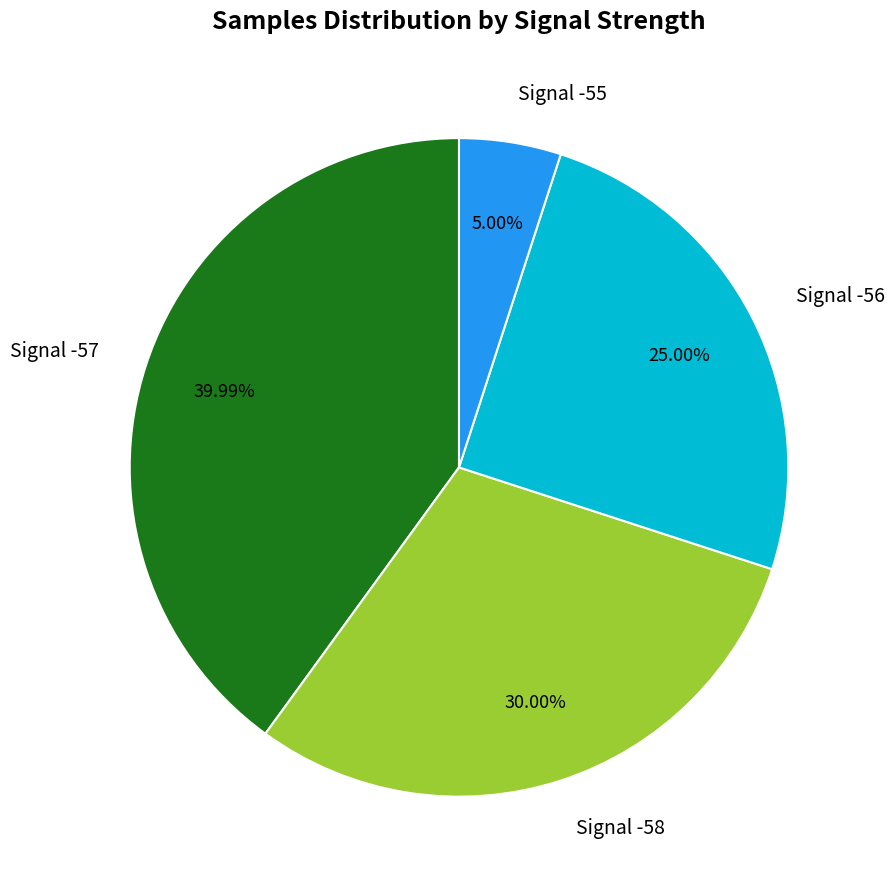

Rank the categories by value from lowest to highest.

Signal -55, Signal -56, Signal -58, Signal -57